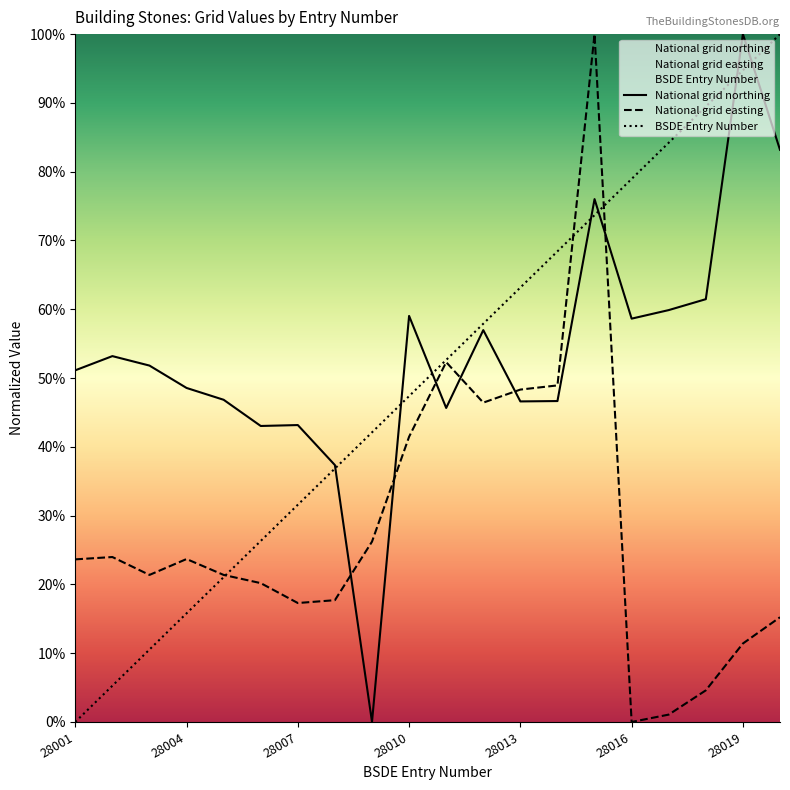

Reading left to right, extract all data points from this chart.

National grid northing: 28001=51.1	28002=53.2	28003=51.8	28004=48.6	28005=46.8	28006=43.0	28007=43.2	28008=37.3	28009=0.0	28010=59.0	28011=45.6	28012=57.0	28013=46.6	28014=46.7	28015=76.0	28016=58.6	28017=59.9	28018=61.5	28019=100.0	28020=83.2
National grid easting: 28001=23.6	28002=24.0	28003=21.4	28004=23.7	28005=21.4	28006=20.2	28007=17.3	28008=17.7	28009=26.2	28010=41.5	28011=52.3	28012=46.4	28013=48.3	28014=48.9	28015=100.0	28016=0.0	28017=1.1	28018=4.6	28019=11.4	28020=15.2
BSDE Entry Number: 28001=0.0	28002=5.3	28003=10.5	28004=15.8	28005=21.1	28006=26.3	28007=31.6	28008=36.8	28009=42.1	28010=47.4	28011=52.6	28012=57.9	28013=63.2	28014=68.4	28015=73.7	28016=78.9	28017=84.2	28018=89.5	28019=94.7	28020=100.0